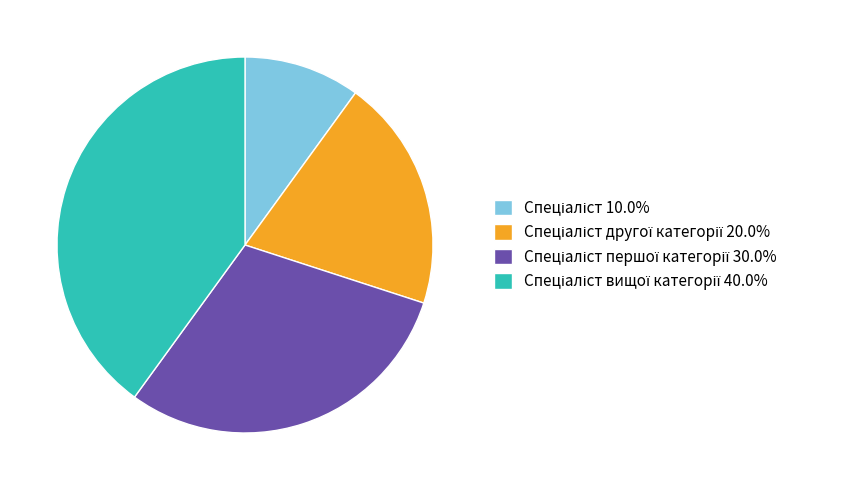

Does any single category account for the majority?

No